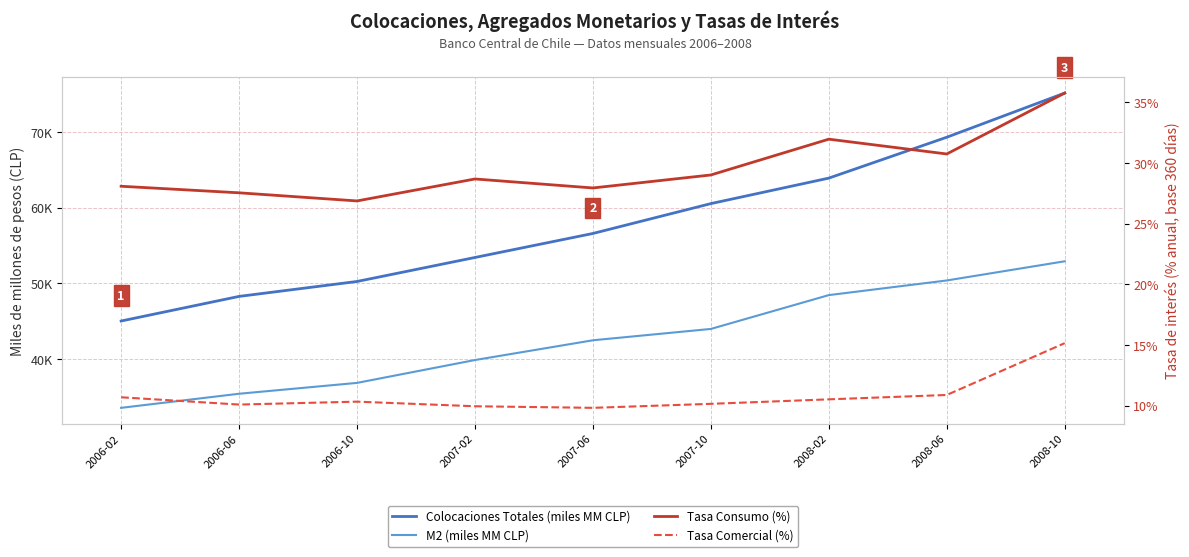

Is it true that Colocaciones Totales (miles MM CLP) equals 56606.9 at 2007-06?

True